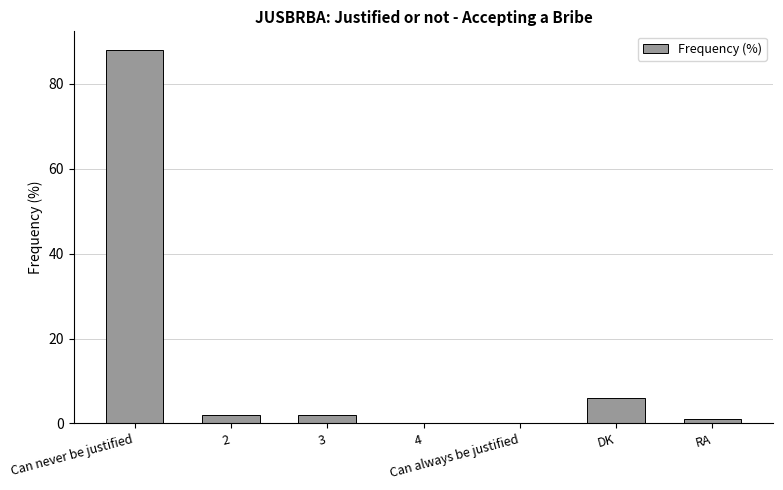

Which category has the highest value across all series?

Can never be justified